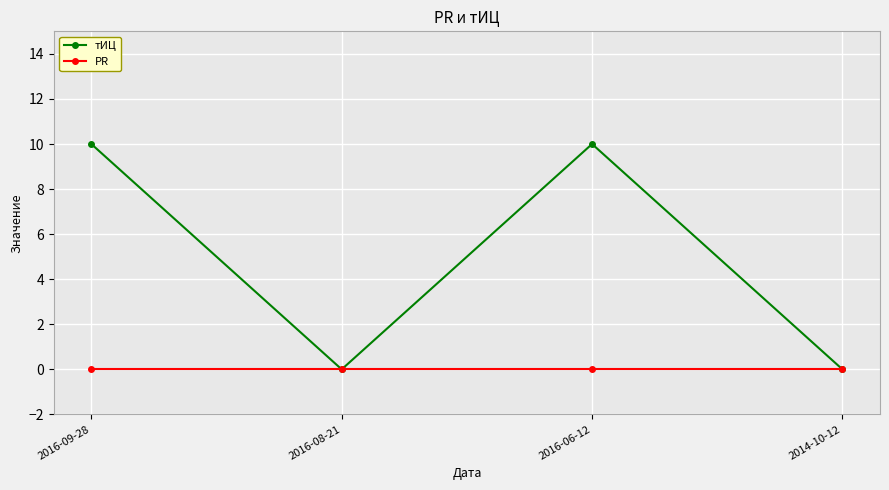

At 2016-06-12, list the series in order from smallest to largest.

PR, тИЦ